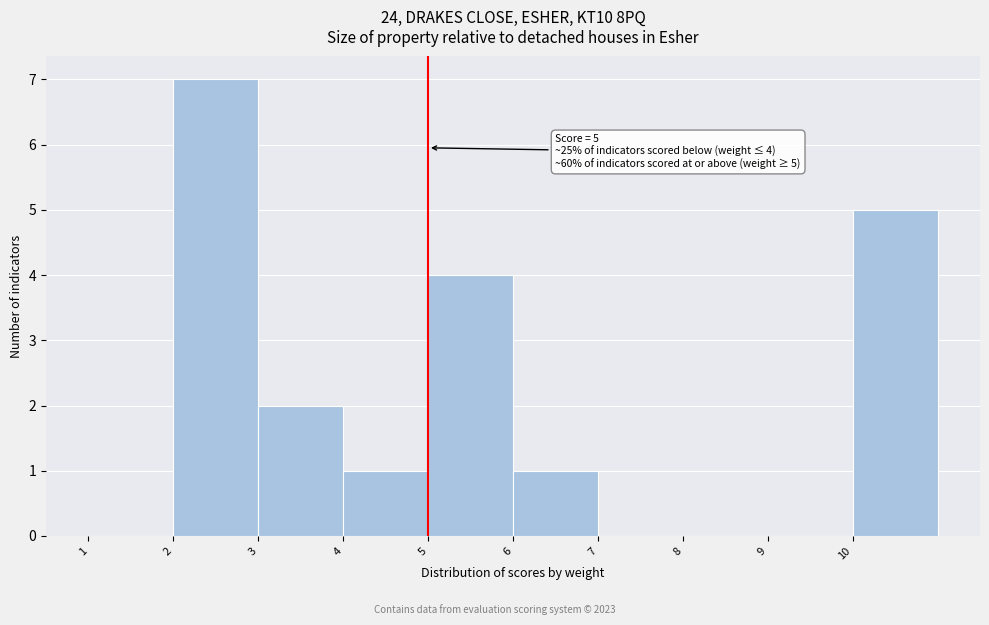

Over which range of the x-axis is the bar tallest?

2 to 3